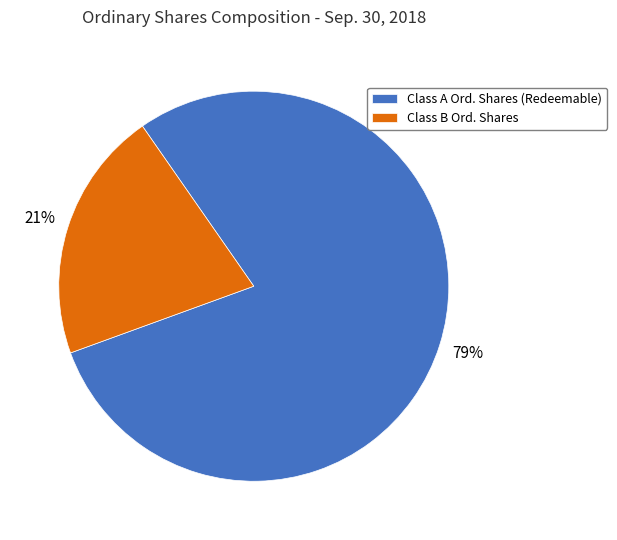

Is there a majority slice in this chart?

Yes